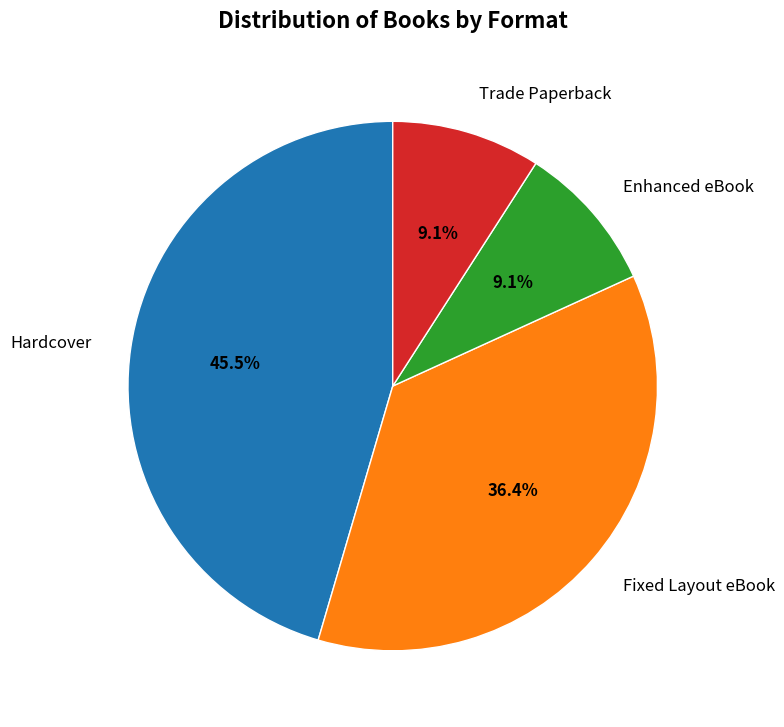

To the nearest percent, what is the difference between the Trade Paperback and Hardcover slice percentages?

36%